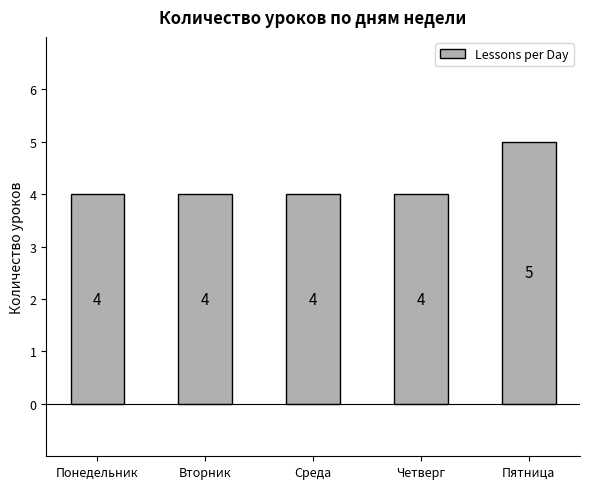

What is the average value?

4